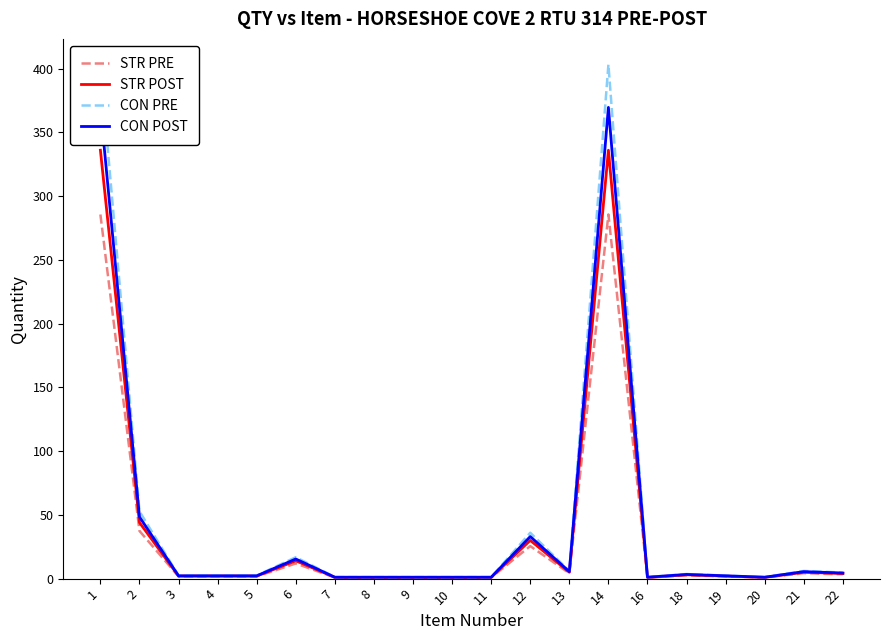

What is the difference between the maximum and minimum values in the CON PRE series?

402.0